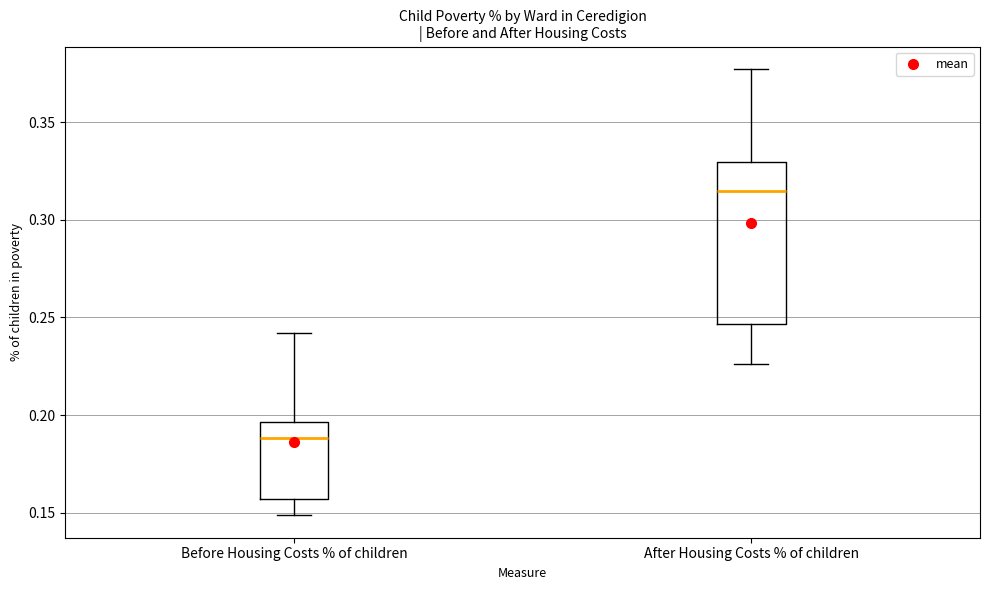

Reading left to right, transcribe this box plot: for each box, give where its median line is, the range the box spans, and where its two whiskers end, as read against the y-axis. The values are not printed on the chart, so give them approximately, as read against the axis.

Before Housing Costs % of children: median 0.190, box 0.155 to 0.195, whiskers 0.150 to 0.240
After Housing Costs % of children: median 0.315, box 0.245 to 0.330, whiskers 0.225 to 0.375